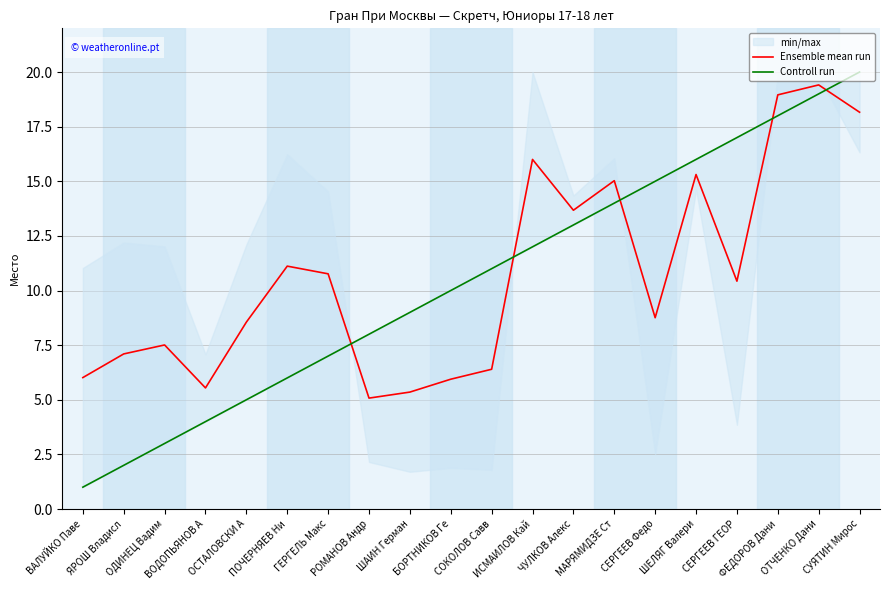

How many lines are shown in the chart?

2